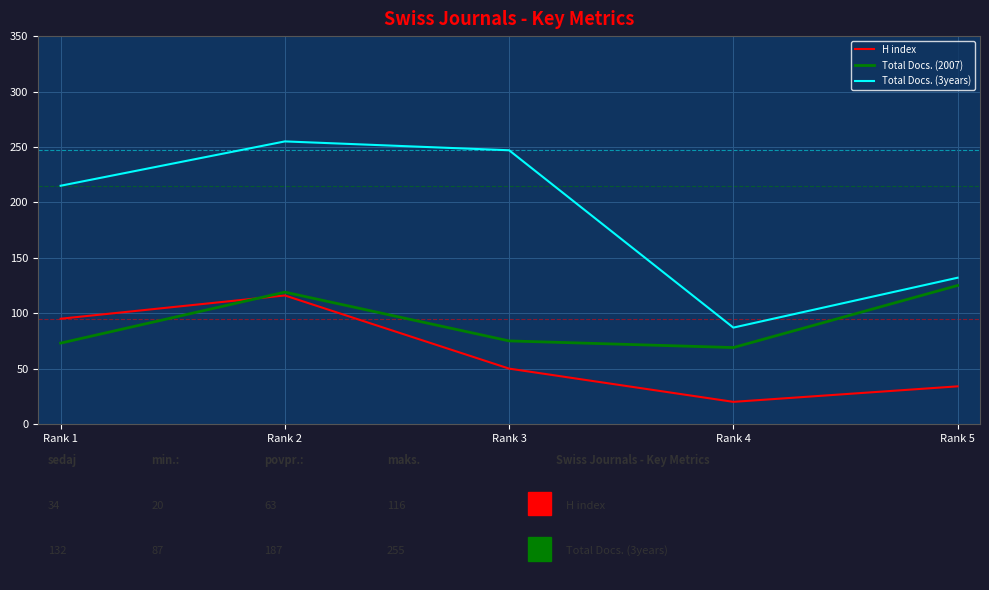

At which label is Total Docs. (3years) closest to 171?

Rank 5